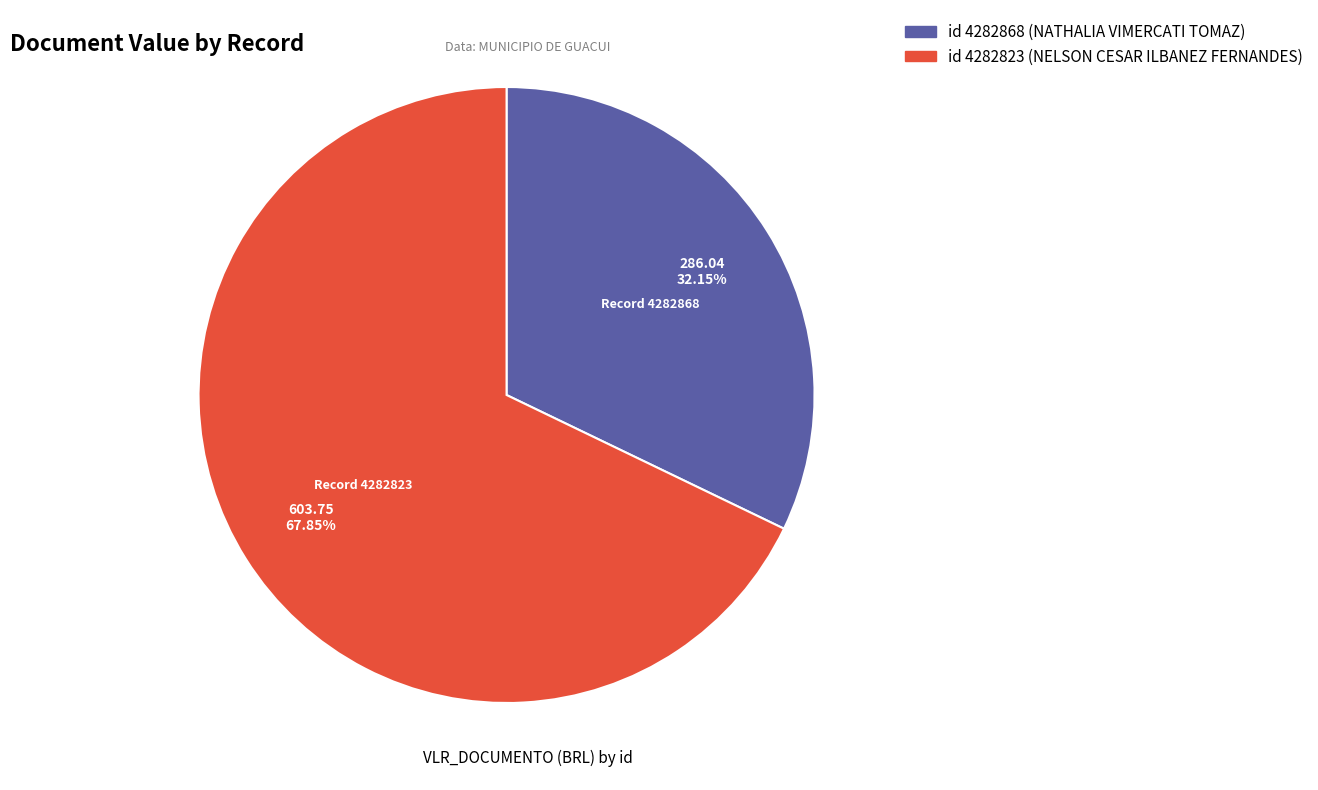

To the nearest percent, what is the difference between the largest and smallest slice percentages?

36%